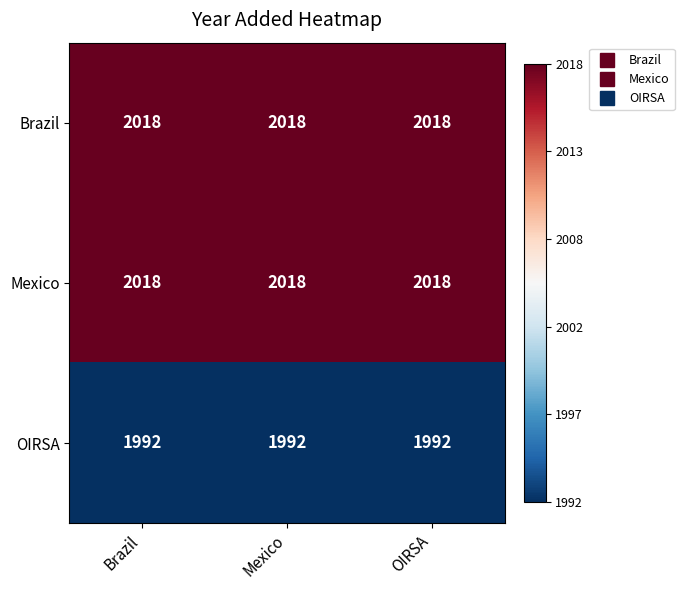

What is the greatest value displayed?

2018